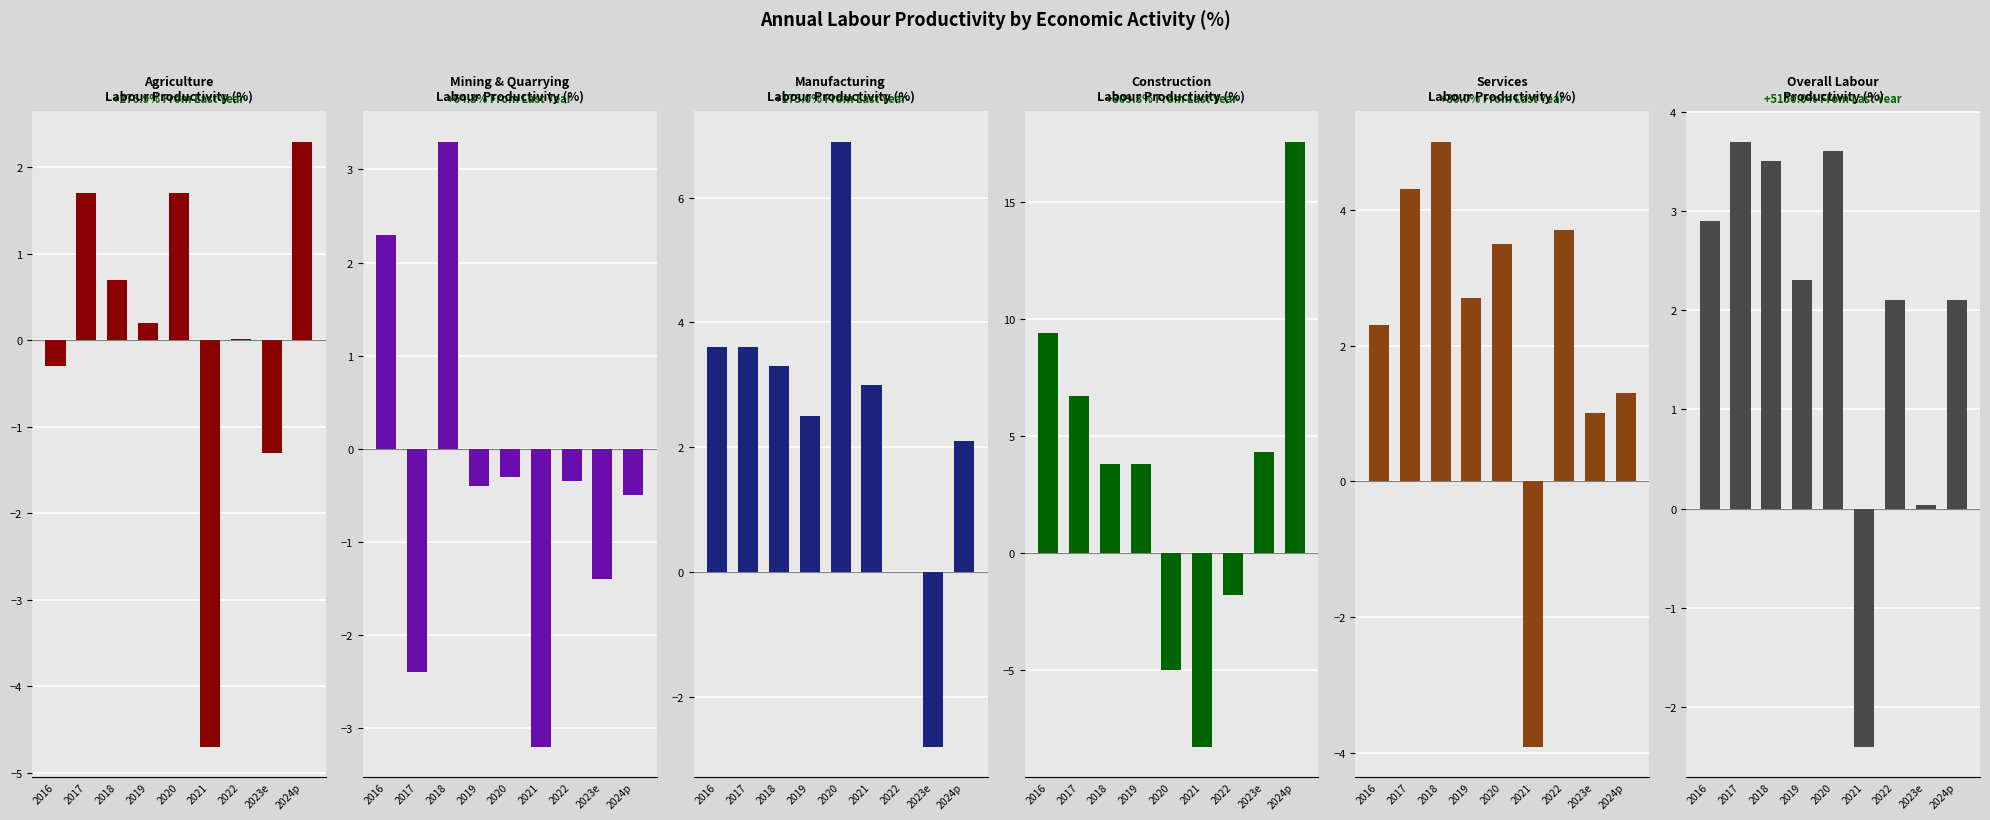

What position from the right is 2019?

6